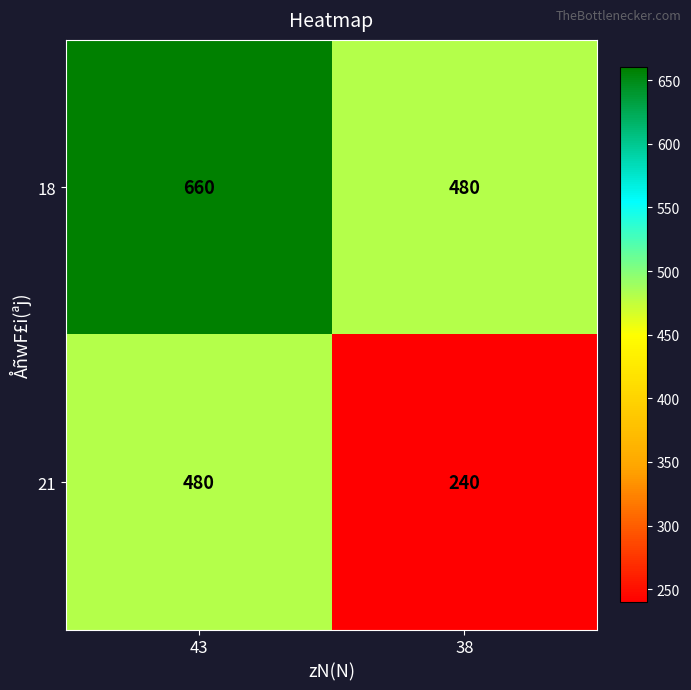

Which series has the largest range (max minus min)?

21